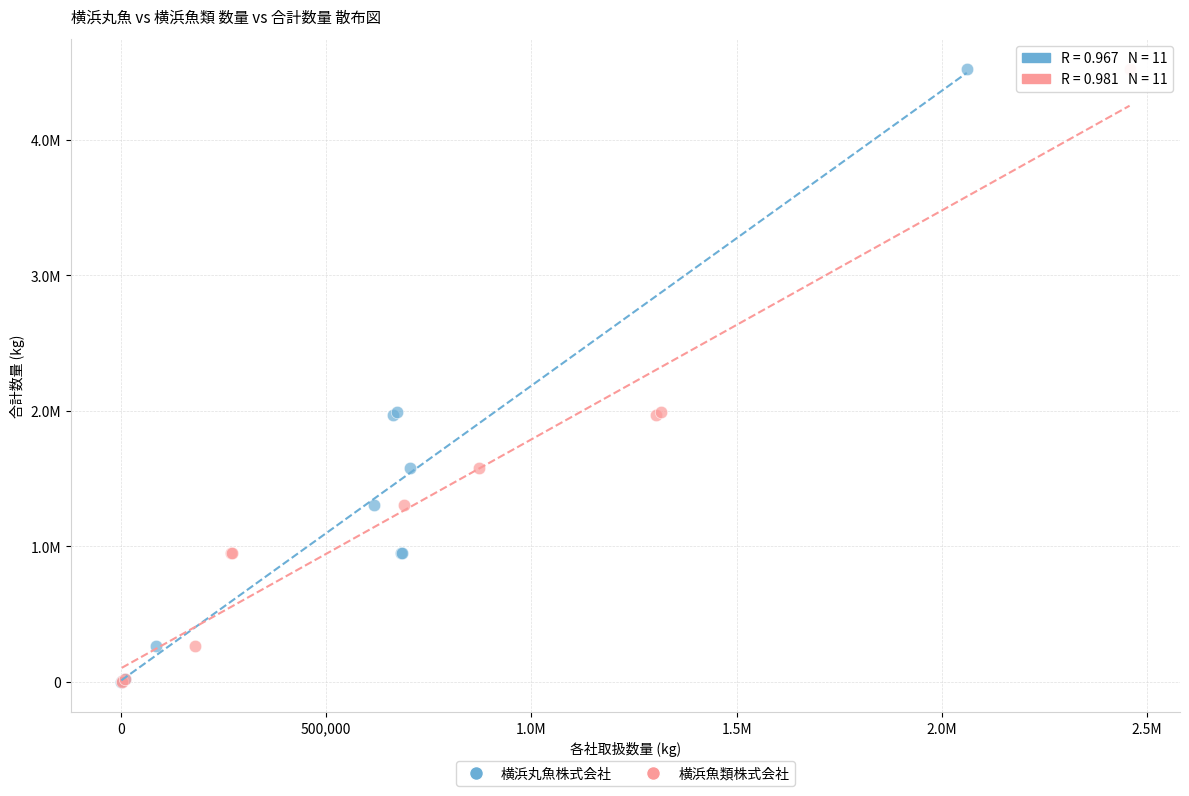

What are all the series names shown in the legend?

横浜丸魚株式会社, 横浜魚類株式会社